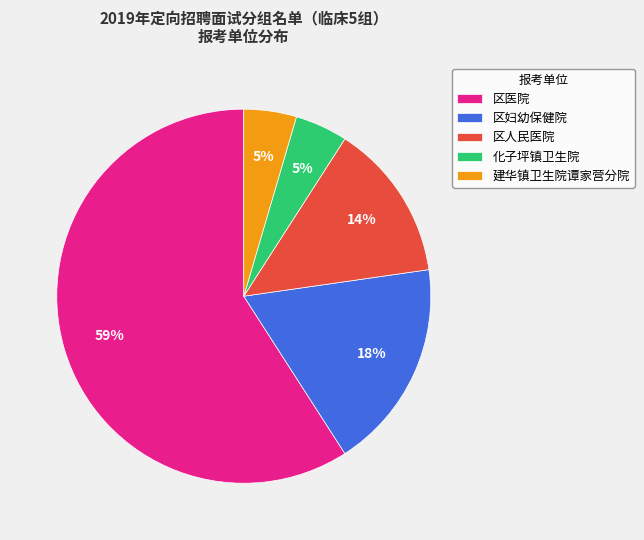

What percentage is the 建华镇卫生院谭家营分院 slice, to the nearest percent?

5%